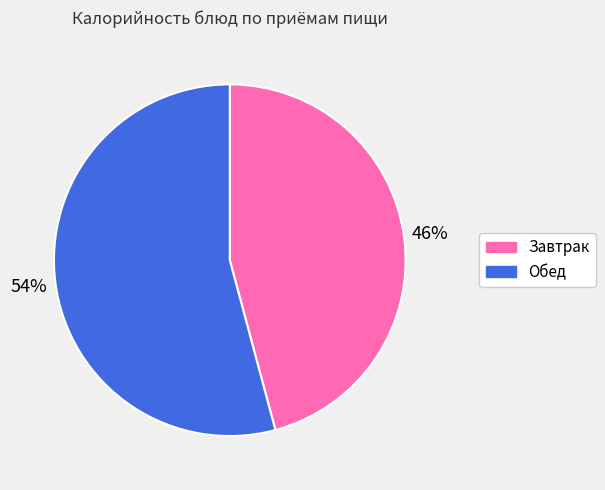

Do Обед and Завтрак together represent more than half of the pie?

Yes